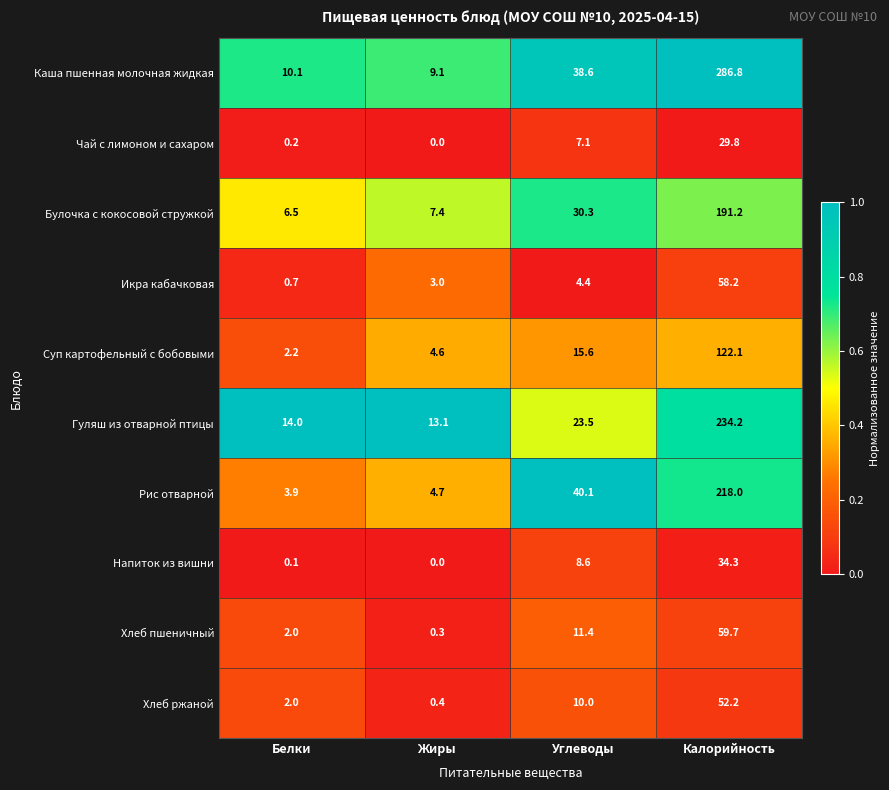

Which series has the largest total across all categories?

Каша пшенная молочная жидкая